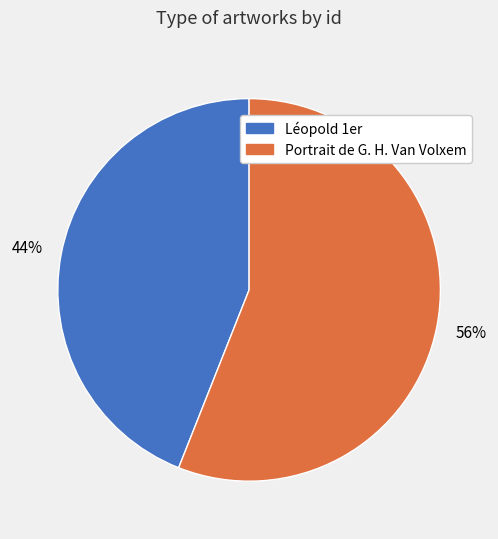

To the nearest percent, what portion does Portrait de G. H. Van Volxem represent?

56%